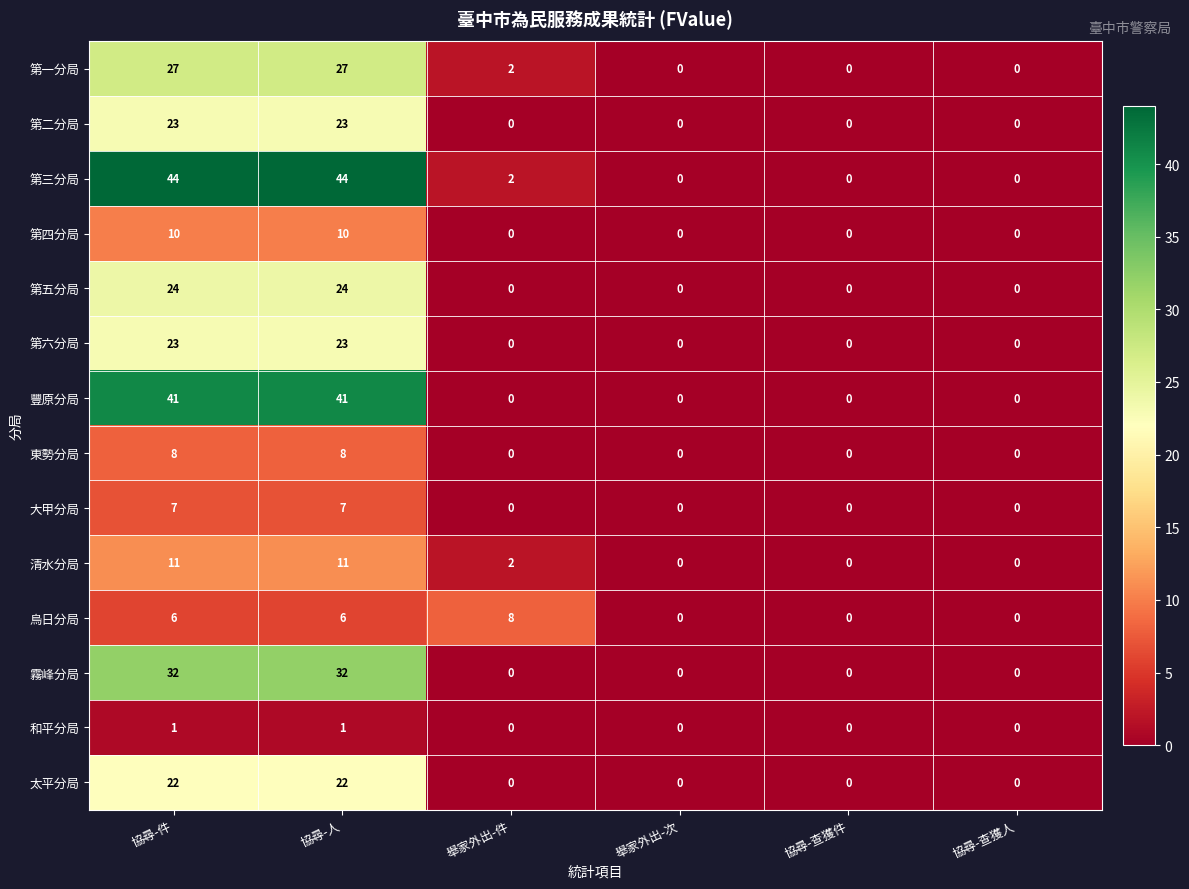

What is the difference between the second highest and second lowest values in the 第六分局 series?

23